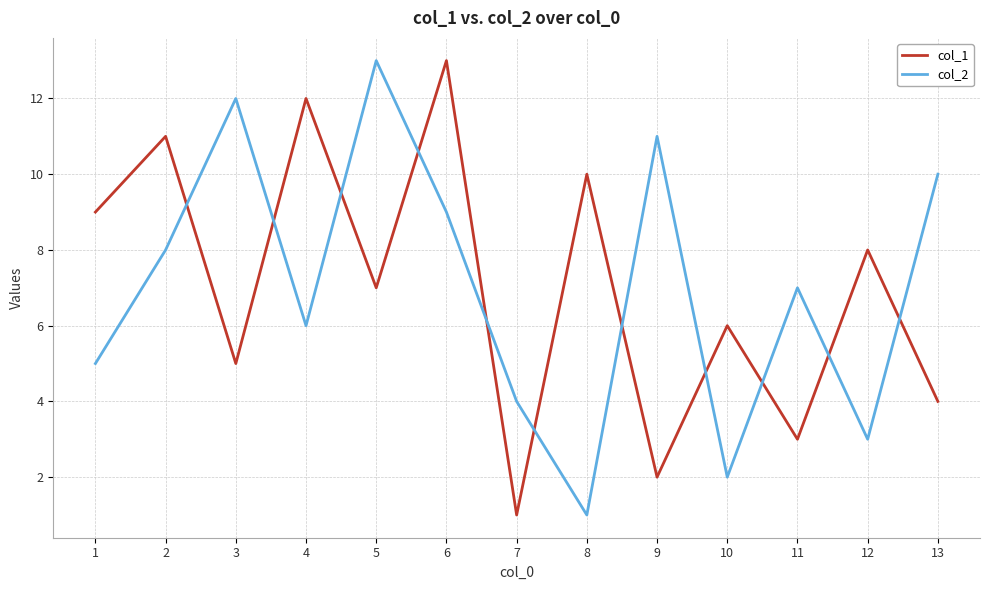

Reading right to left, list all the values displayed in this chart.

col_1: 4	8	3	6	2	10	1	13	7	12	5	11	9
col_2: 10	3	7	2	11	1	4	9	13	6	12	8	5